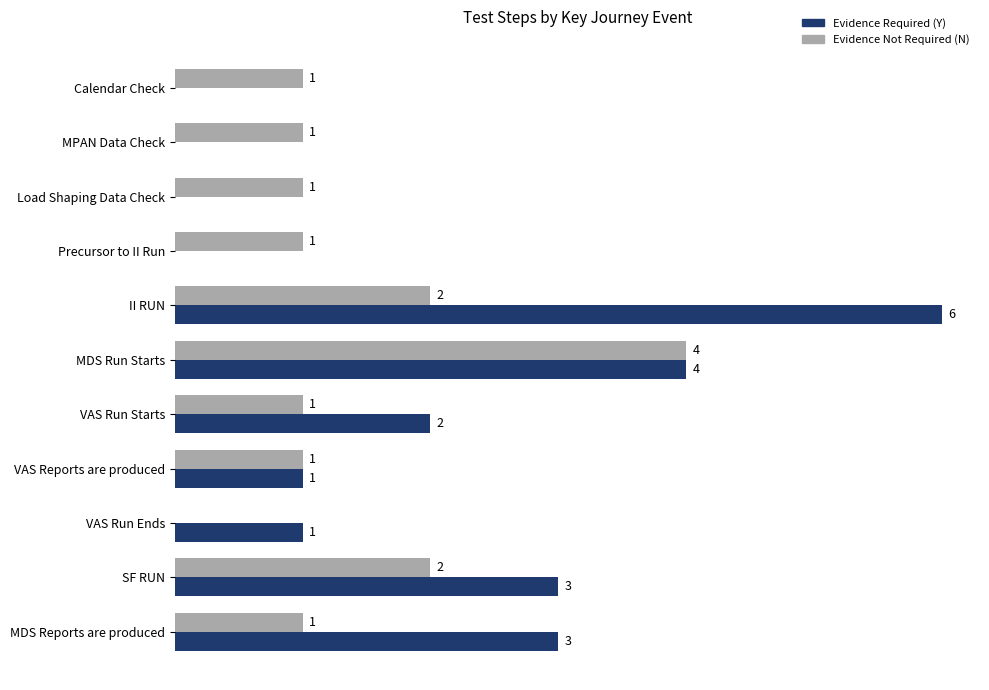

Which series has the largest total across all categories?

Evidence Required (Y)